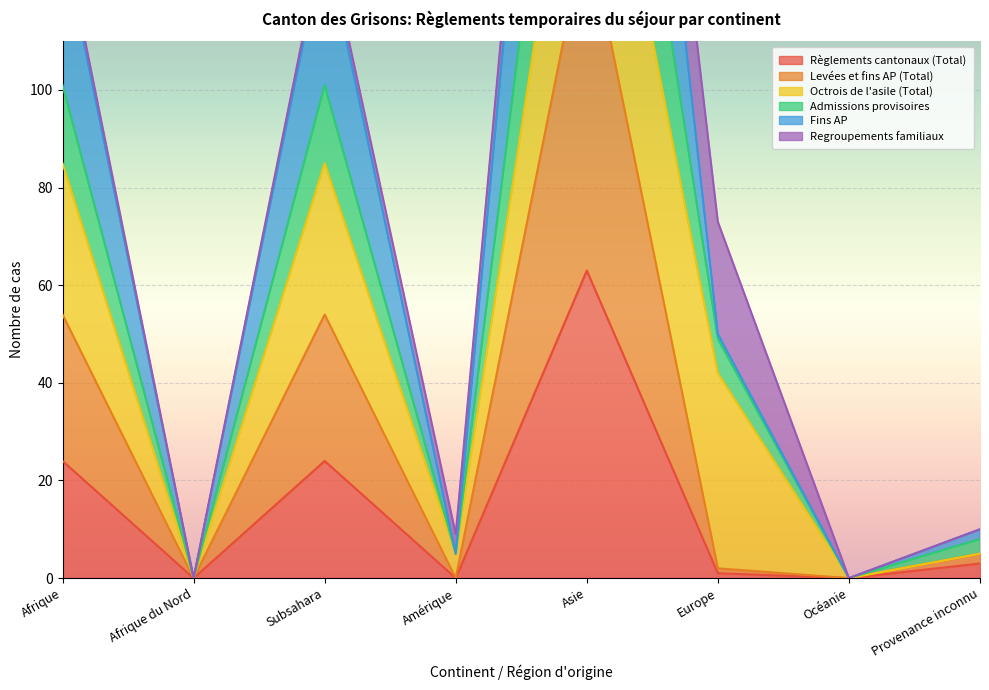

The value of Fins AP at Afrique is 68. True or false?

False